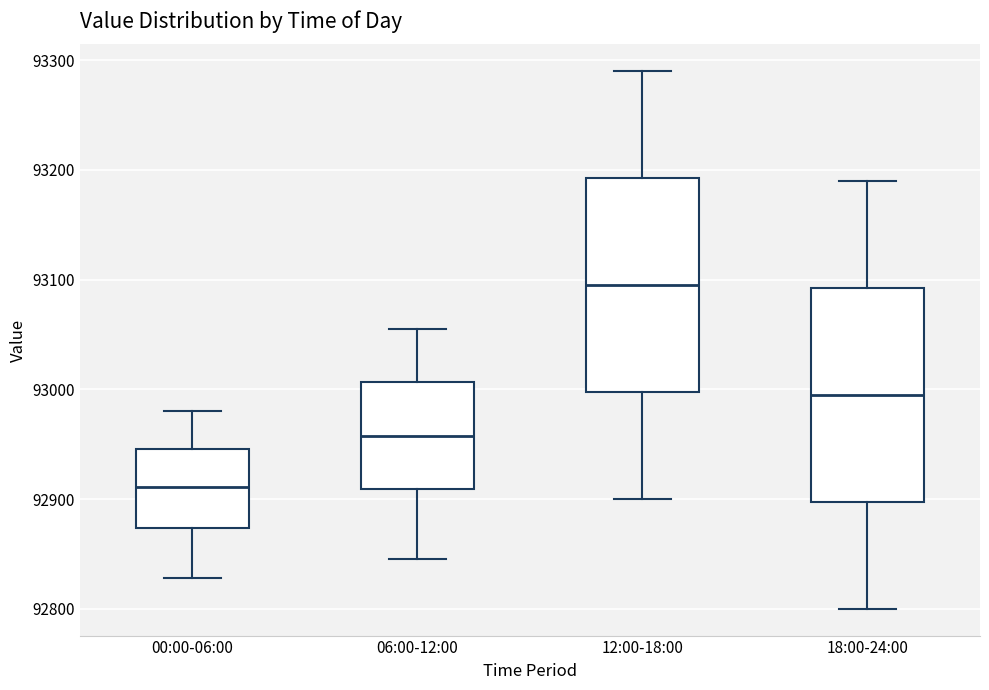

Reading left to right, transcribe this box plot: for each box, give where its median line is, the range the box spans, and where its two whiskers end, as read against the y-axis. The values are not printed on the chart, so give them approximately, as read against the axis.

00:00-06:00: median 92910, box 92870 to 92950, whiskers 92830 to 92980
06:00-12:00: median 92960, box 92910 to 93010, whiskers 92850 to 93060
12:00-18:00: median 93100, box 93000 to 93190, whiskers 92900 to 93290
18:00-24:00: median 93000, box 92900 to 93090, whiskers 92800 to 93190